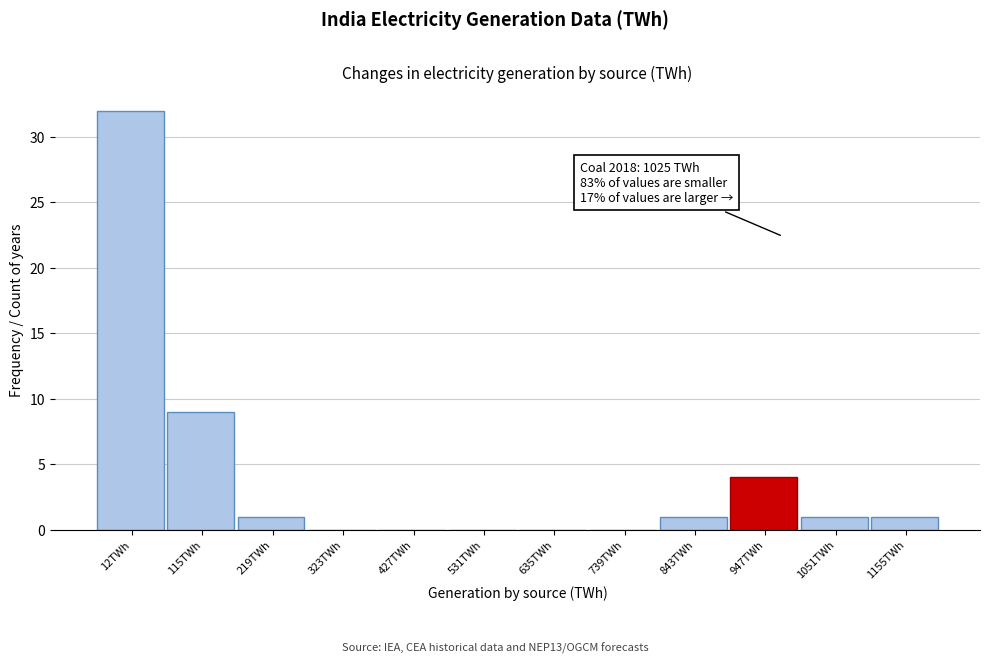

Reading left to right, list all the values displayed in this chart.

12TWh=32	115TWh=9	219TWh=1	323TWh=0	427TWh=0	531TWh=0	635TWh=0	739TWh=0	843TWh=1	947TWh=4	1051TWh=1	1155TWh=1